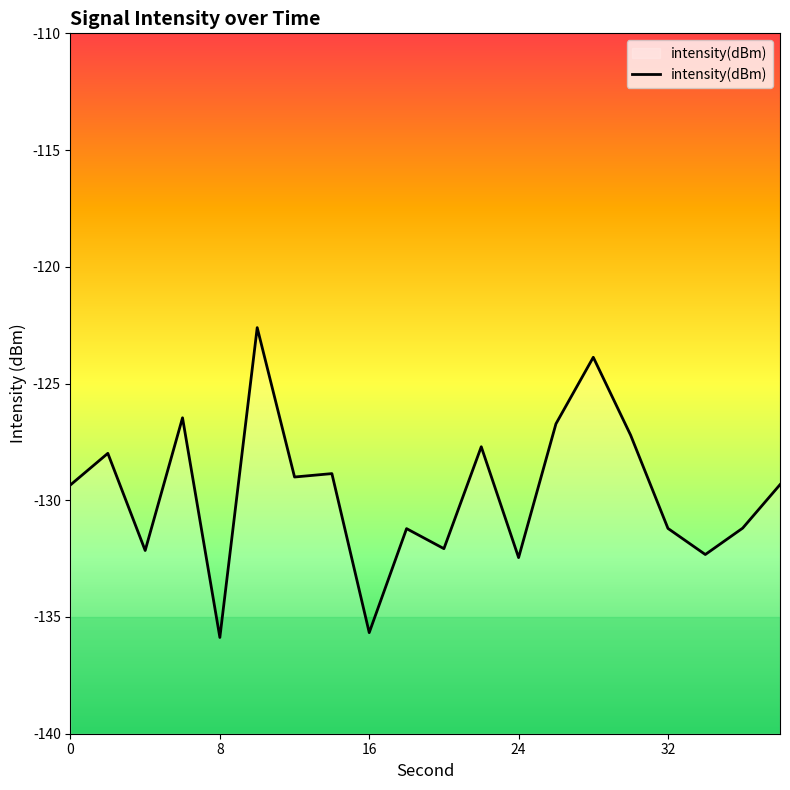

What is the minimum value shown in the chart?

-135.9